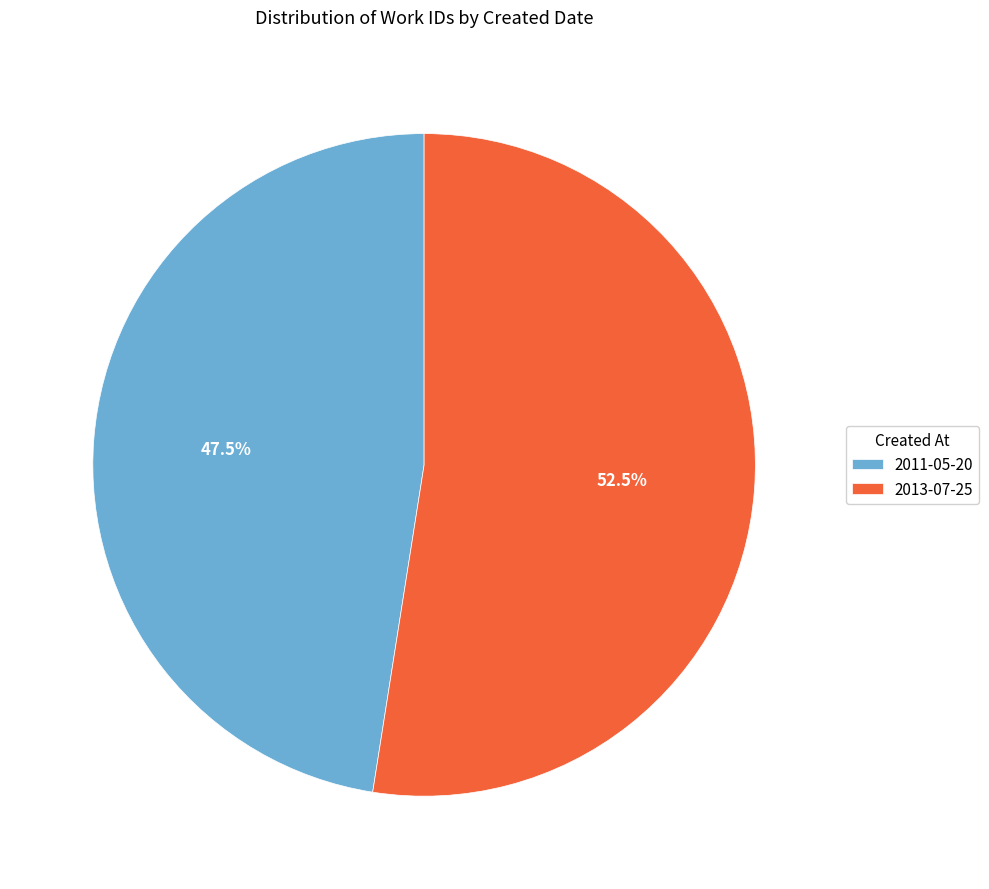

What percentage is NOT represented by 2013-07-25?

47.5%